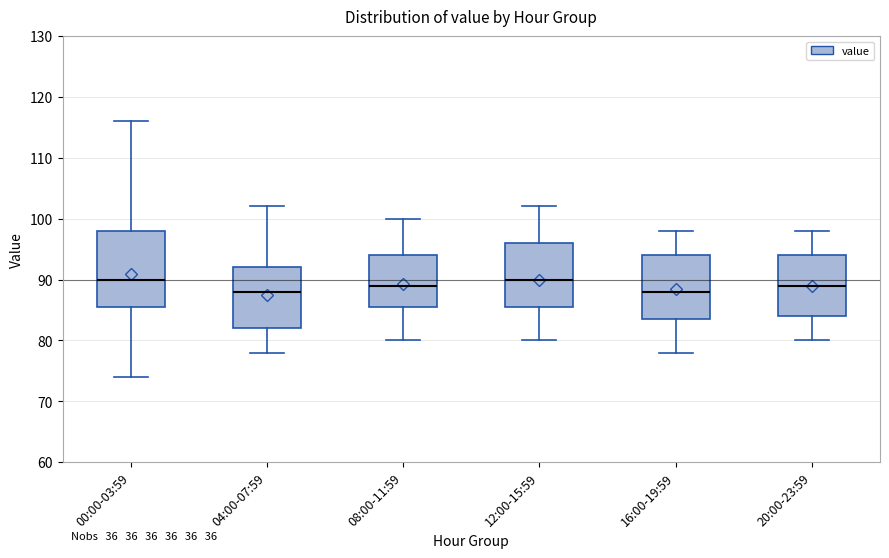

Reading left to right, transcribe this box plot: for each box, give where its median line is, the range the box spans, and where its two whiskers end, as read against the y-axis. The values are not printed on the chart, so give them approximately, as read against the axis.

00:00-03:59: median 90, box 86 to 98, whiskers 74 to 116
04:00-07:59: median 88, box 82 to 92, whiskers 78 to 102
08:00-11:59: median 89, box 86 to 94, whiskers 80 to 100
12:00-15:59: median 90, box 86 to 96, whiskers 80 to 102
16:00-19:59: median 88, box 84 to 94, whiskers 78 to 98
20:00-23:59: median 89, box 84 to 94, whiskers 80 to 98